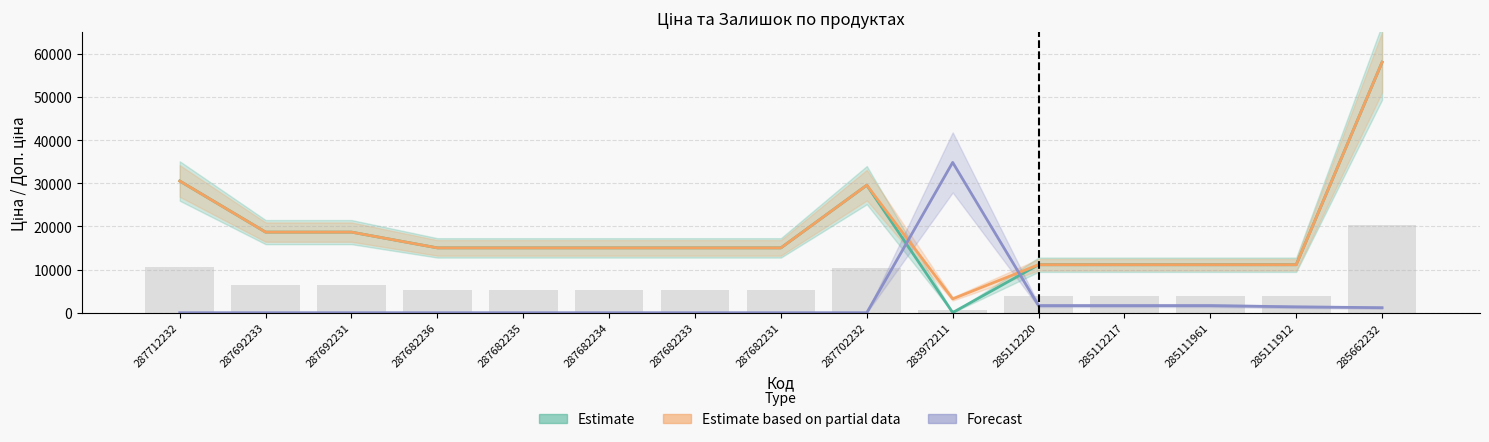

How many values in the Estimate (Ціна) series are below 15019?

5